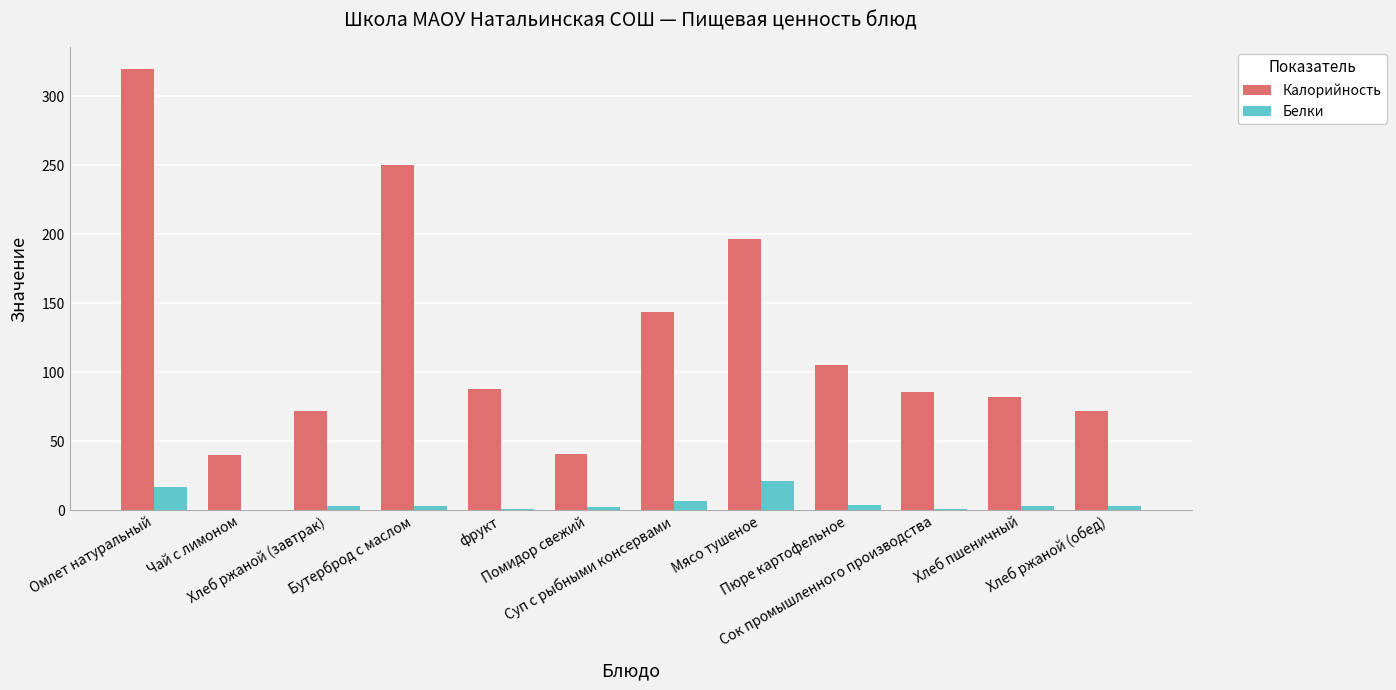

What is the maximum value shown in the chart?

320